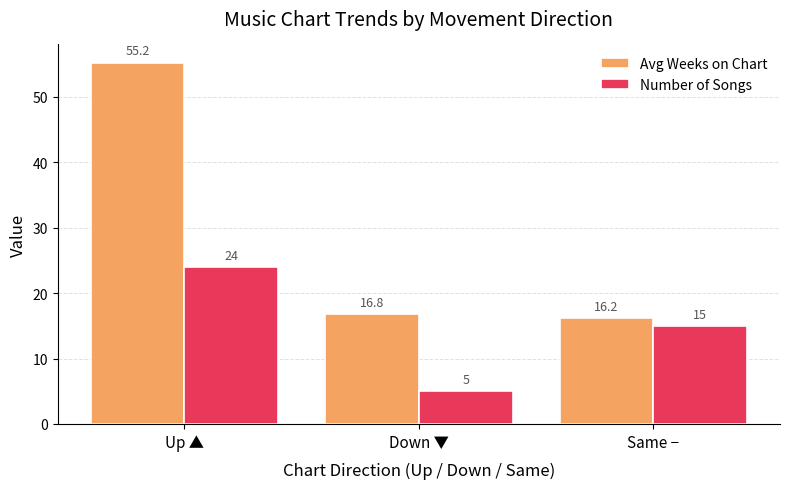

Which series has the widest spread of values?

Avg Weeks on Chart